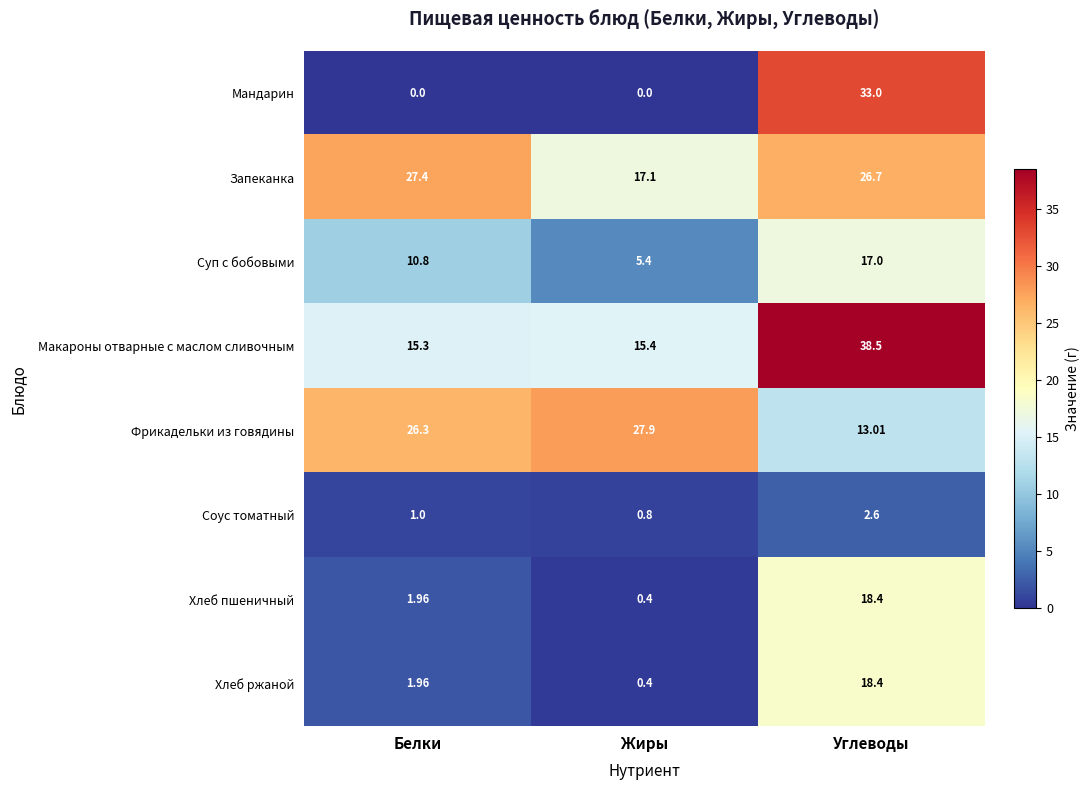

Where does the Фрикадельки из говядины series first go above 26?

Белки